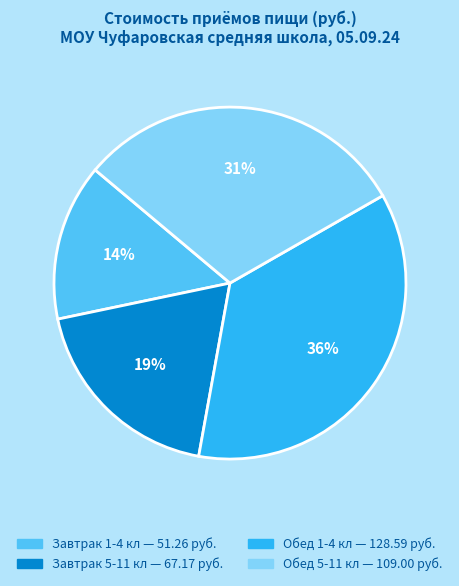

Rank the categories by value from lowest to highest.

Завтрак 1-4 кл, Завтрак 5-11 кл, Обед 5-11 кл, Обед 1-4 кл